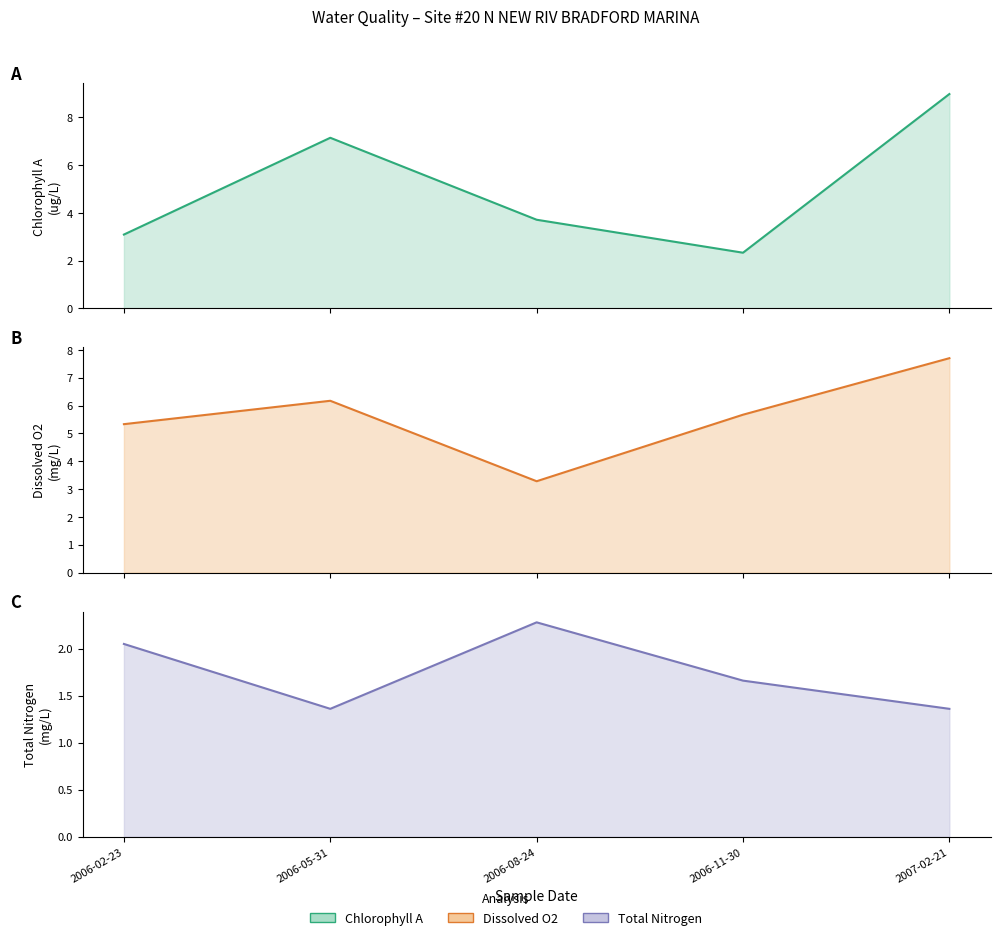

What are all the series names shown in the legend?

Chlorophyll A, Dissolved O2, Total Nitrogen